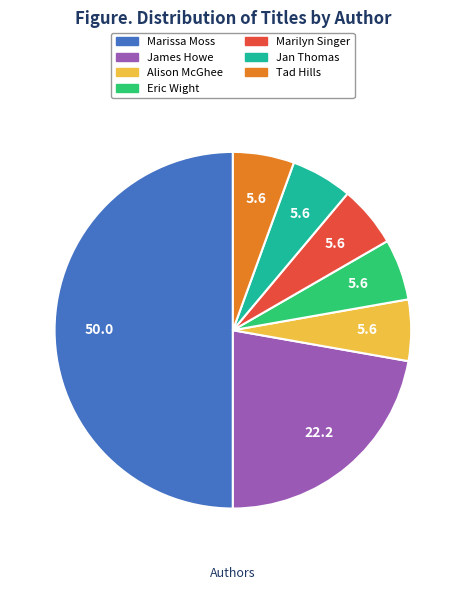

Is the sum of Jan Thomas and Eric Wight greater than half?

No